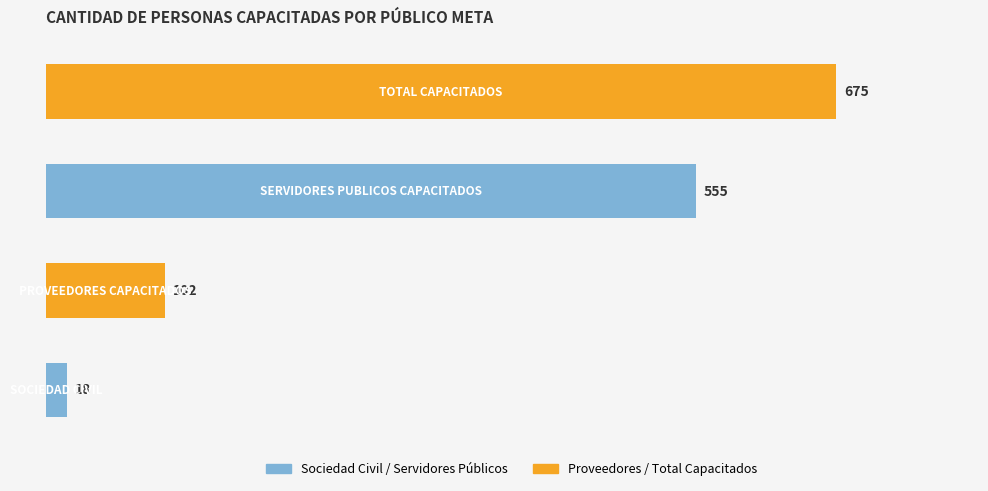

What is the greatest value displayed?

675